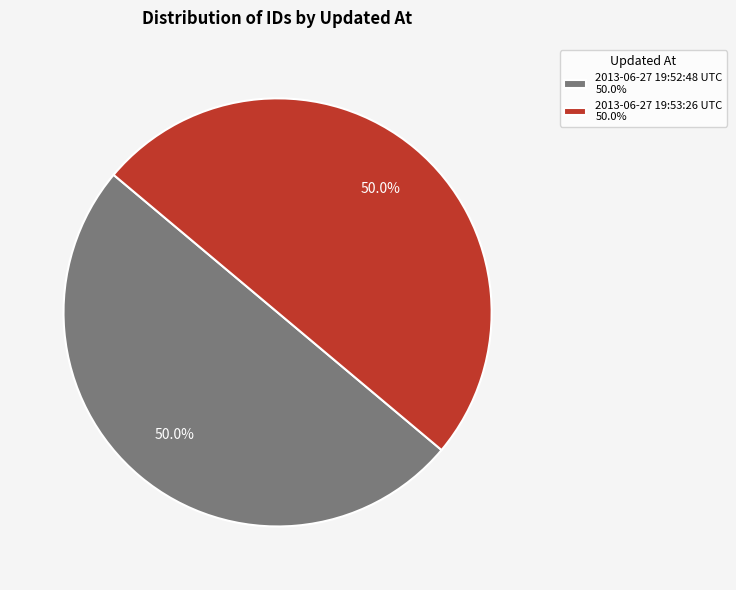

Approximately how many times larger is the value at 2013-06-27 19:53:26 UTC 50.0% compared to 2013-06-27 19:52:48 UTC 50.0%?

1.0